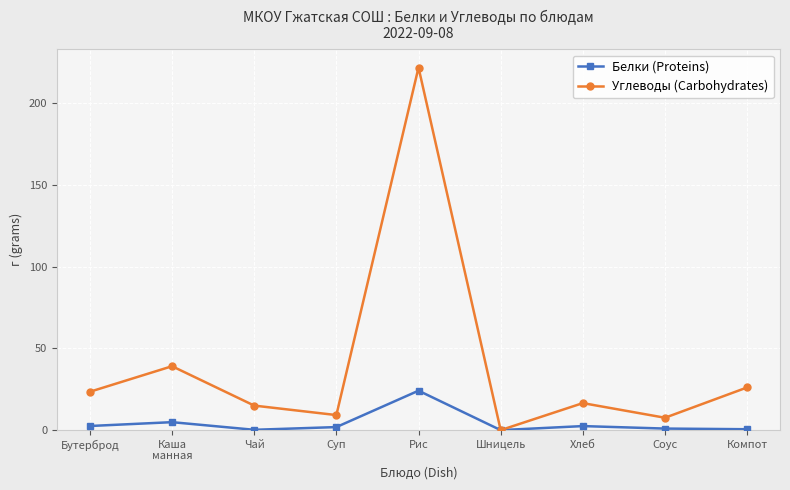

What is the difference between the maximum and minimum values in the Белки (Proteins) series?

24.1